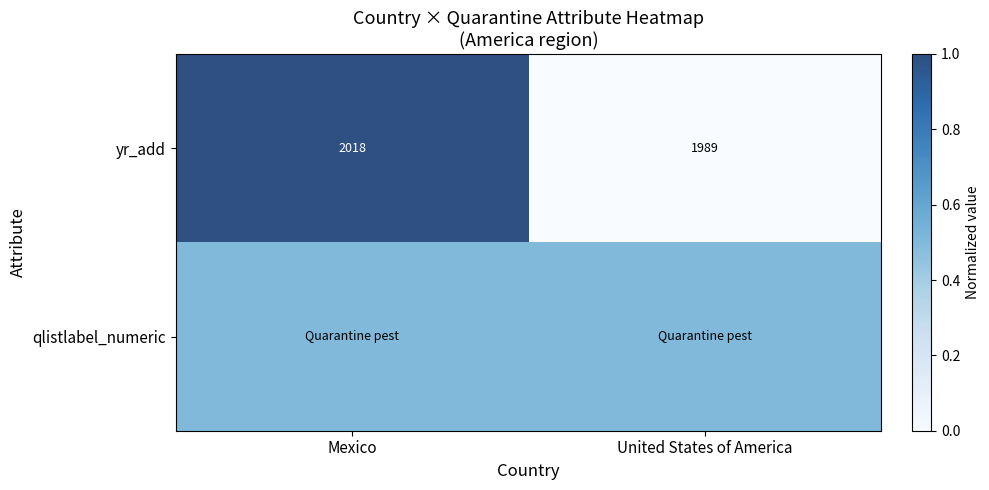

Rank the categories by yr_add value from lowest to highest.

United States of America, Mexico